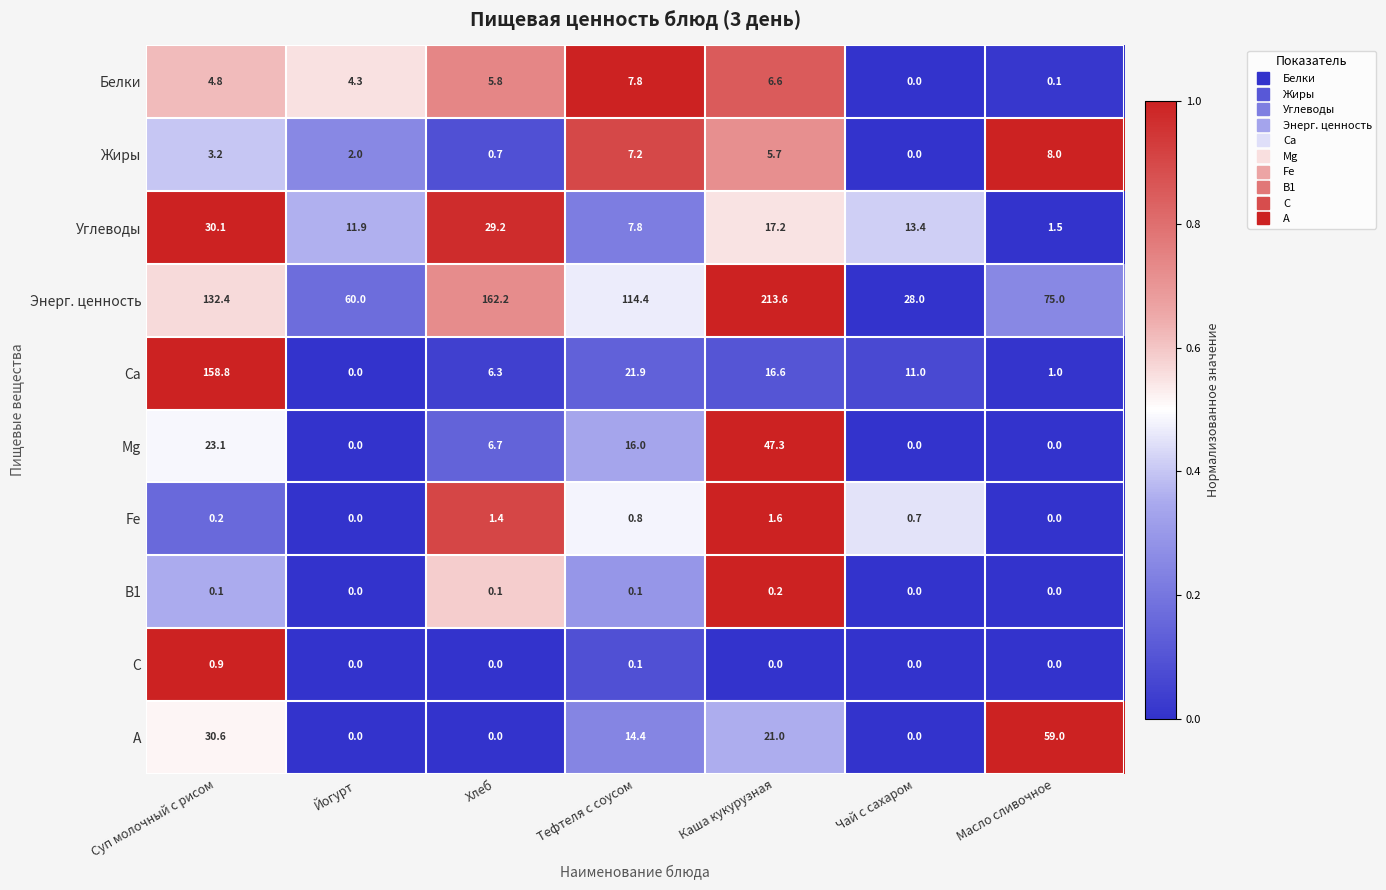

Between Тефтеля с соусом and Масло сливочное, which series saw the biggest shift?

А